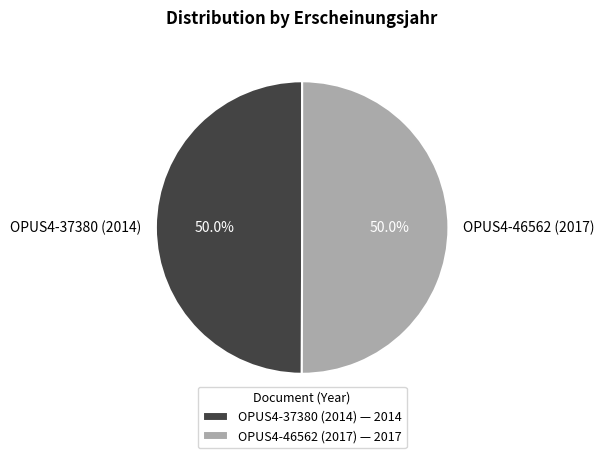

What is the ratio of the value at OPUS4-46562 (2017) to the value at OPUS4-37380 (2014)?

1.0